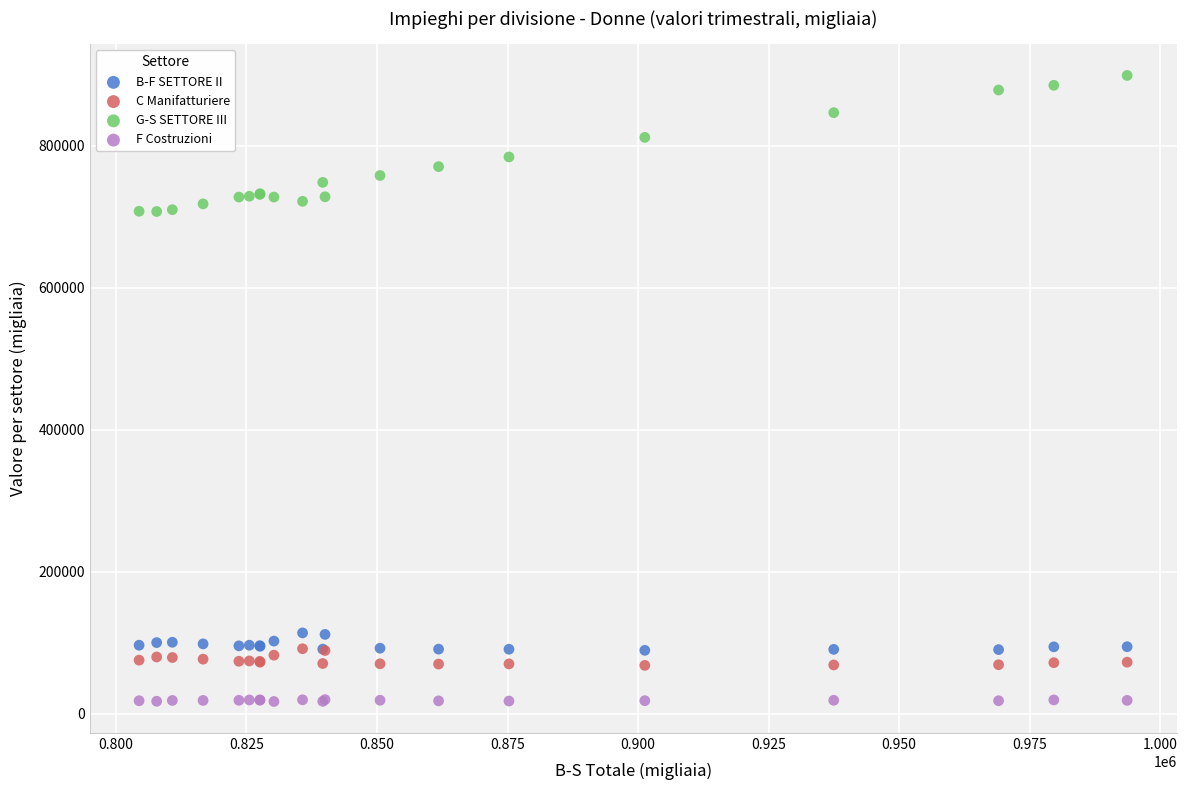

Which series contains the highest Y value?

G-S SETTORE III